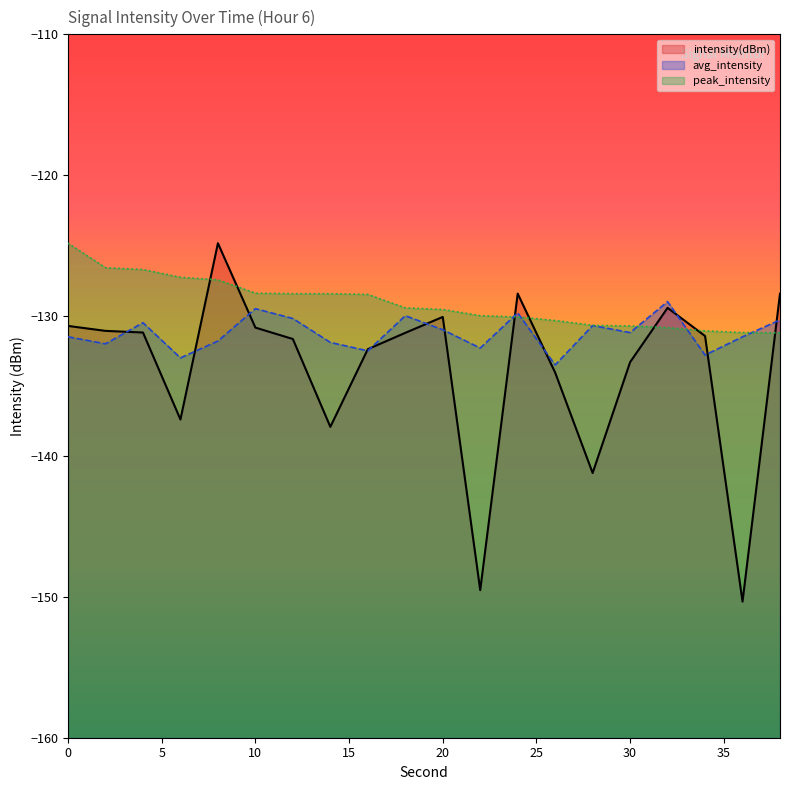

Rank the series at 10 from lowest to highest value.

intensity(dBm), avg_intensity, peak_intensity